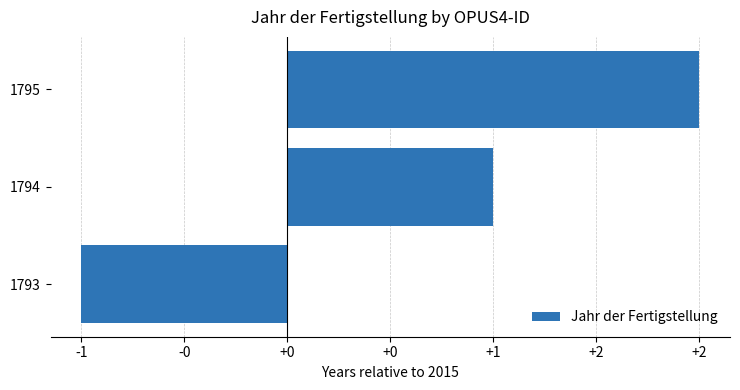

Does the chart contain any negative values?

Yes